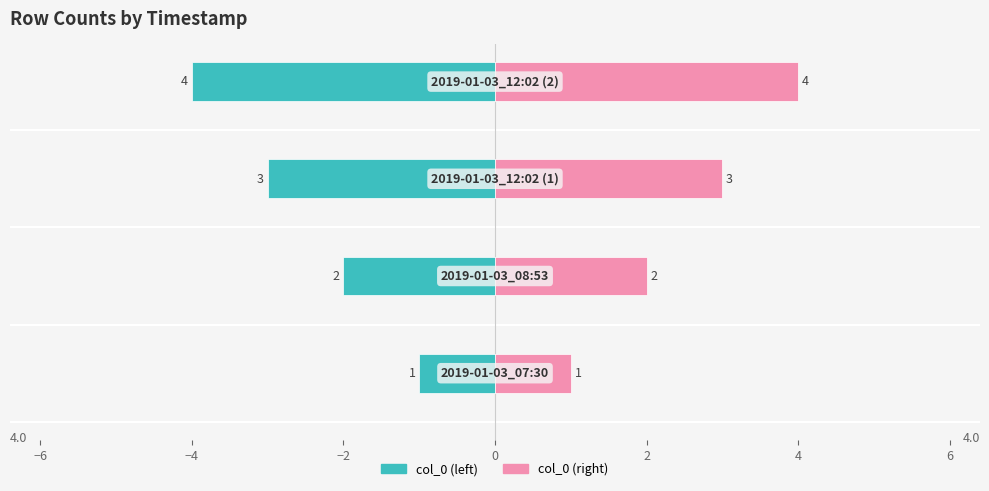

How many data points in col_0 (right) are less than 3?

2